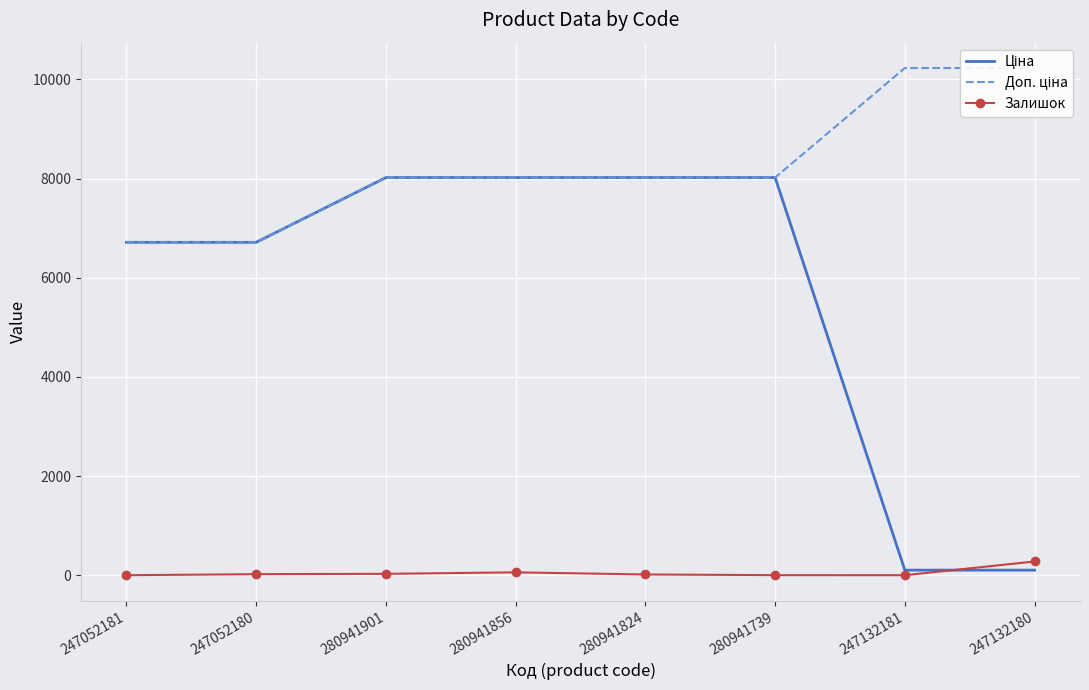

At which category is the sum across all series the highest?

280941856